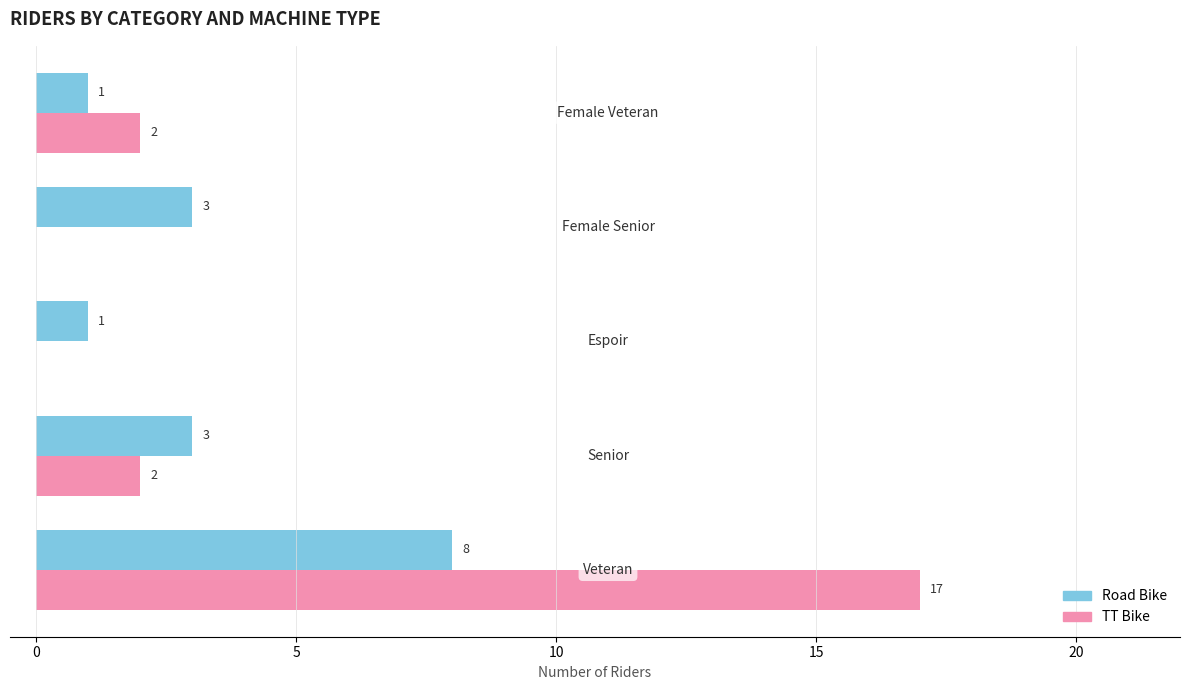

How many series are shown in this chart?

2